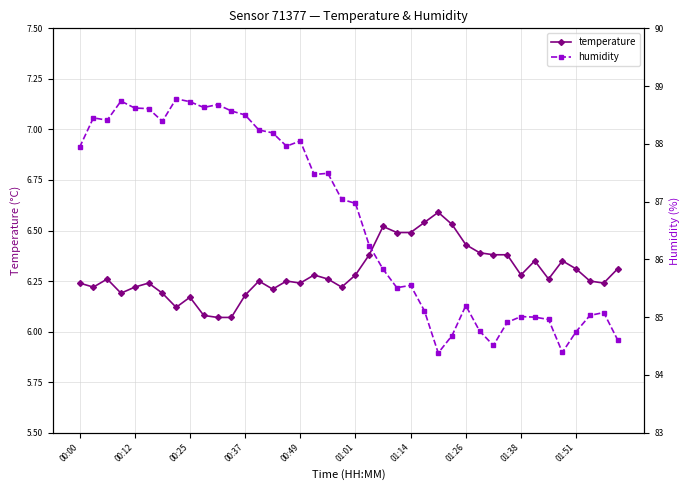

True or false: temperature has more than 2 interior local peaks.

True